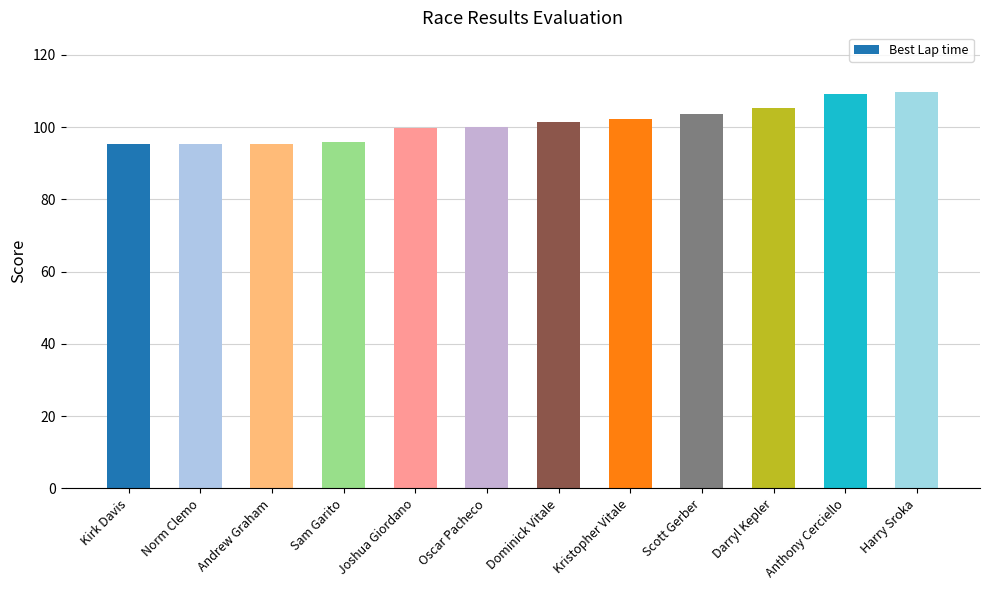

Which has a higher value, Scott Gerber or Joshua Giordano?

Scott Gerber